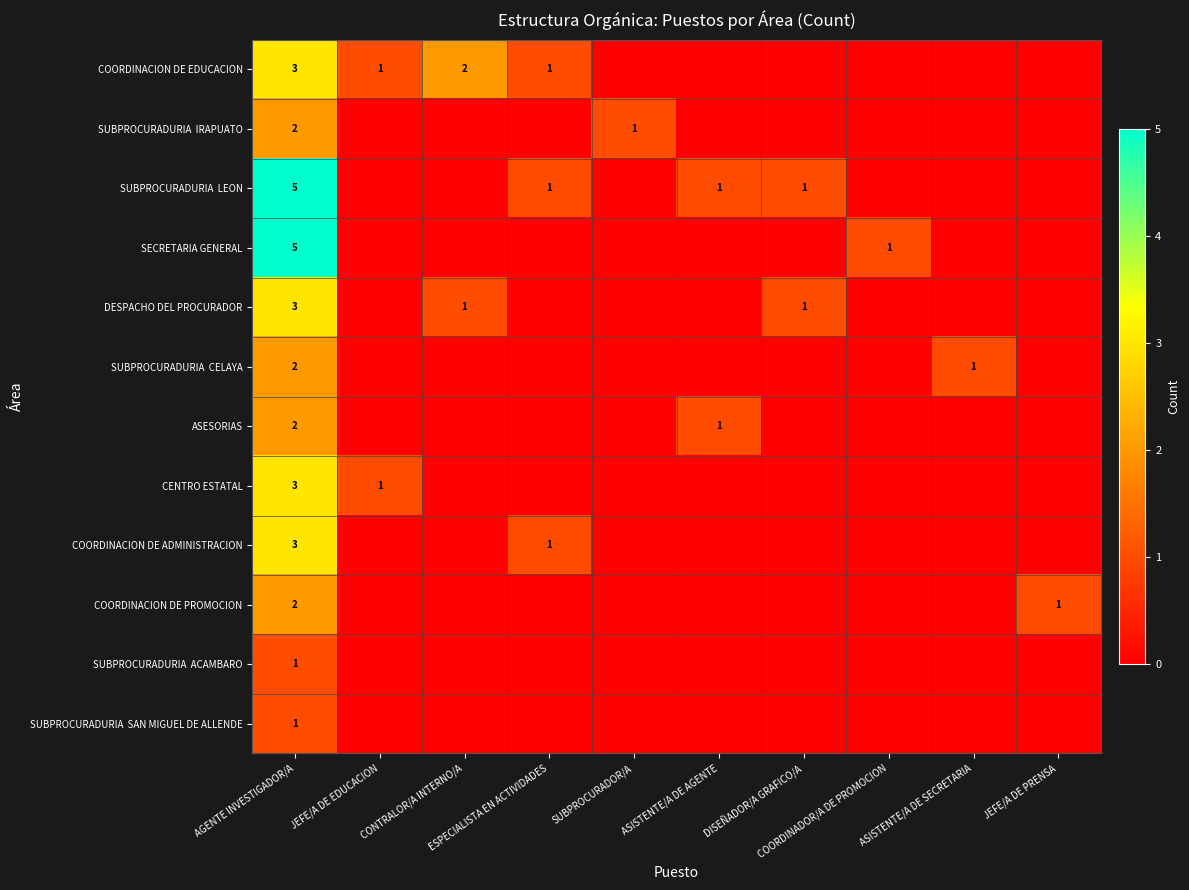

Which category has the highest value in the COORDINACION DE PROMOCION series?

AGENTE INVESTIGADOR/A